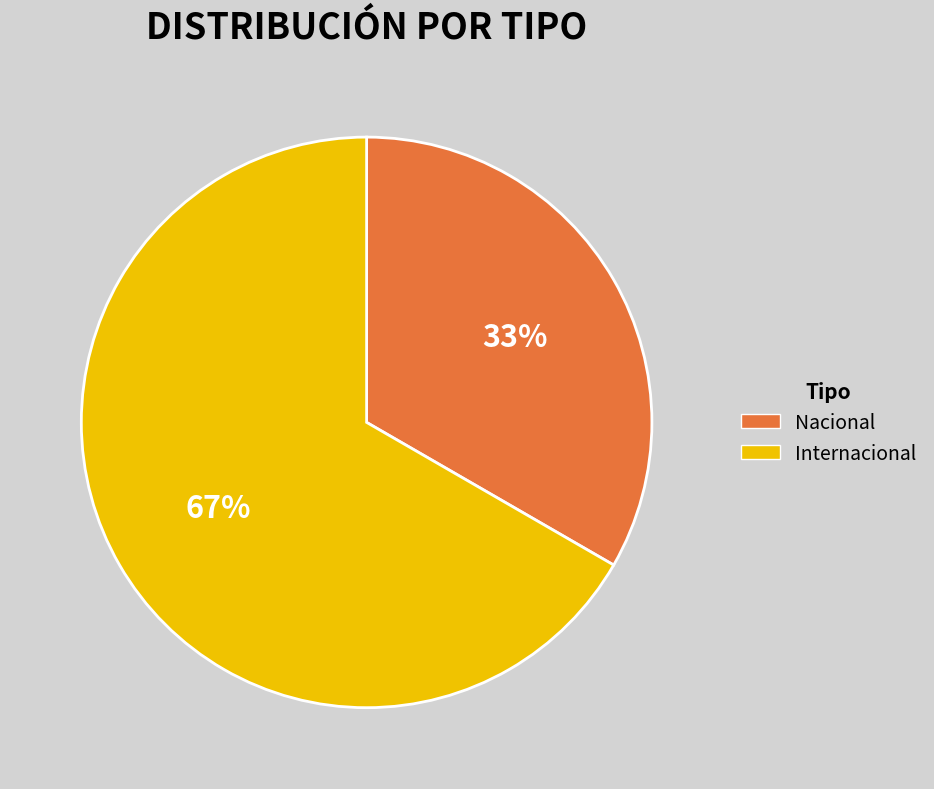

How many slices are in this pie chart?

2